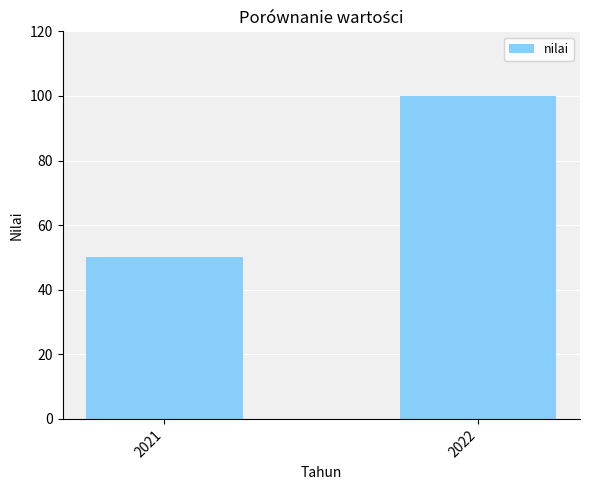

Reading right to left, what are all the values shown in this chart?

2022=100	2021=50